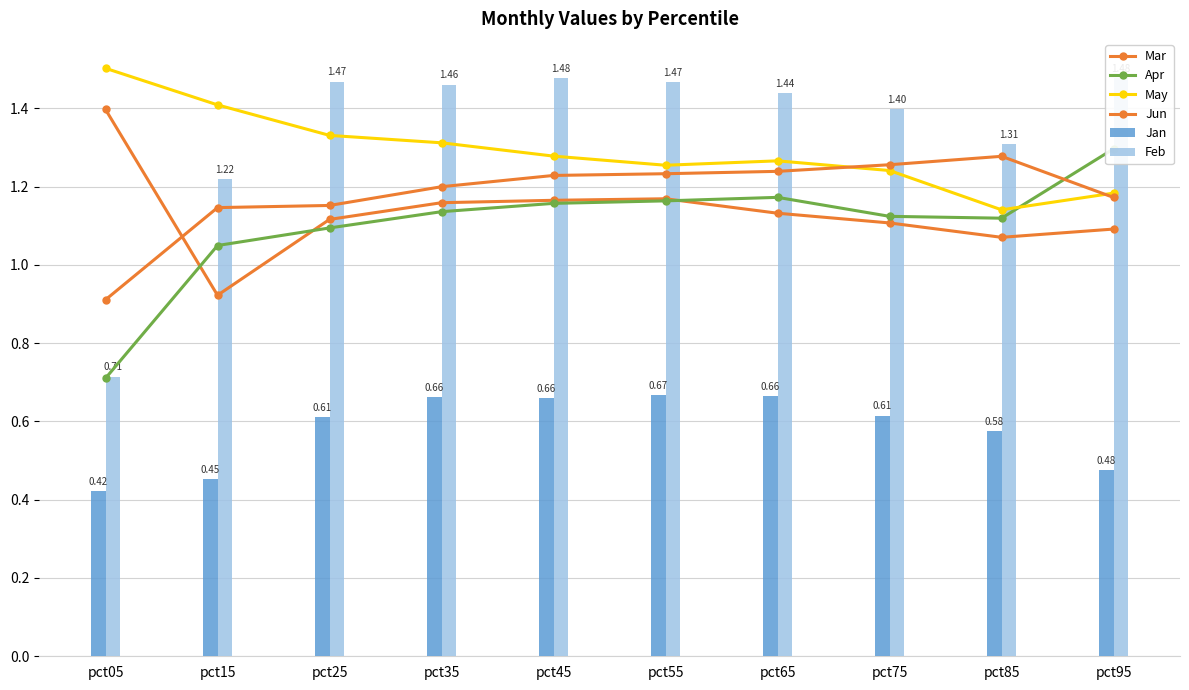

Which series has the largest total across all categories?

Feb